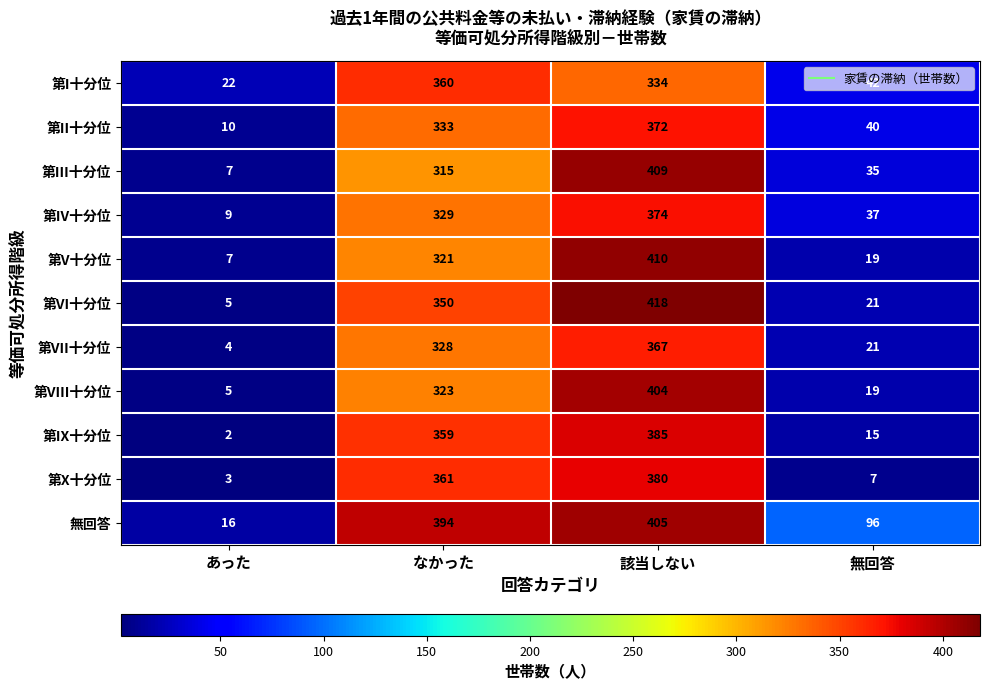

At which label does 第IX十分位 reach its peak?

該当しない